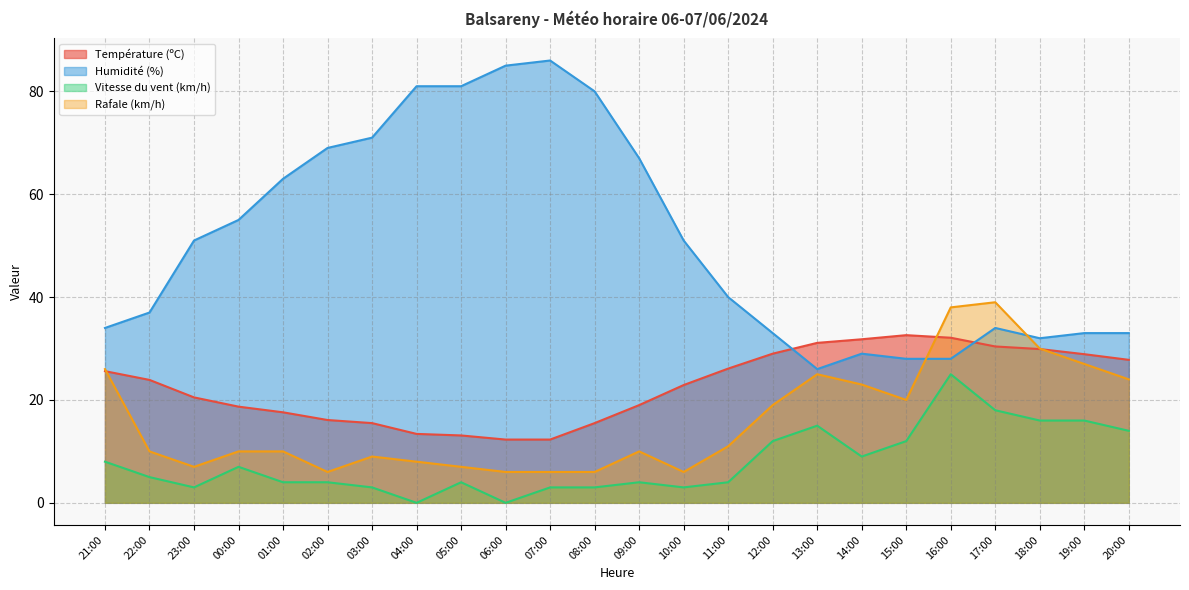

What is the total value across all series at 20:00?

98.8